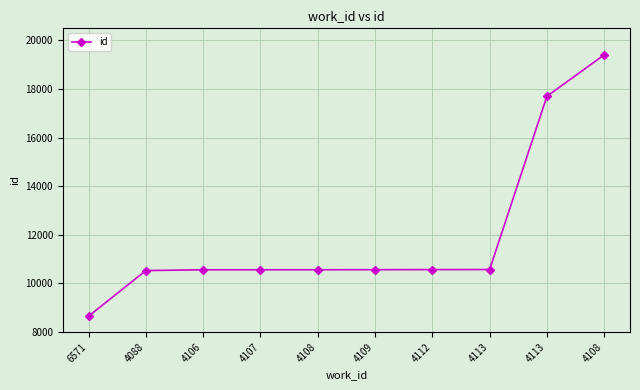

How many values are below 10568?

5